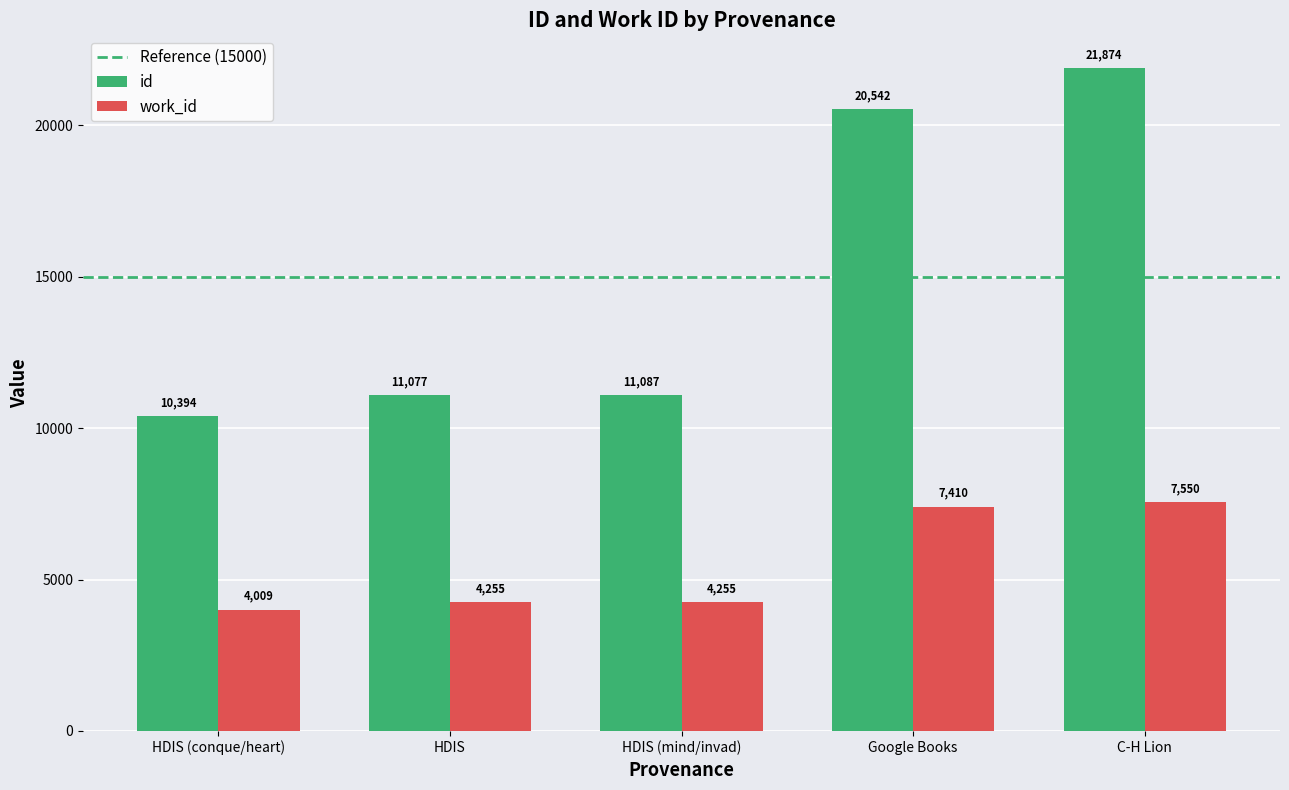

At which label is id closest to 16134?

Google Books